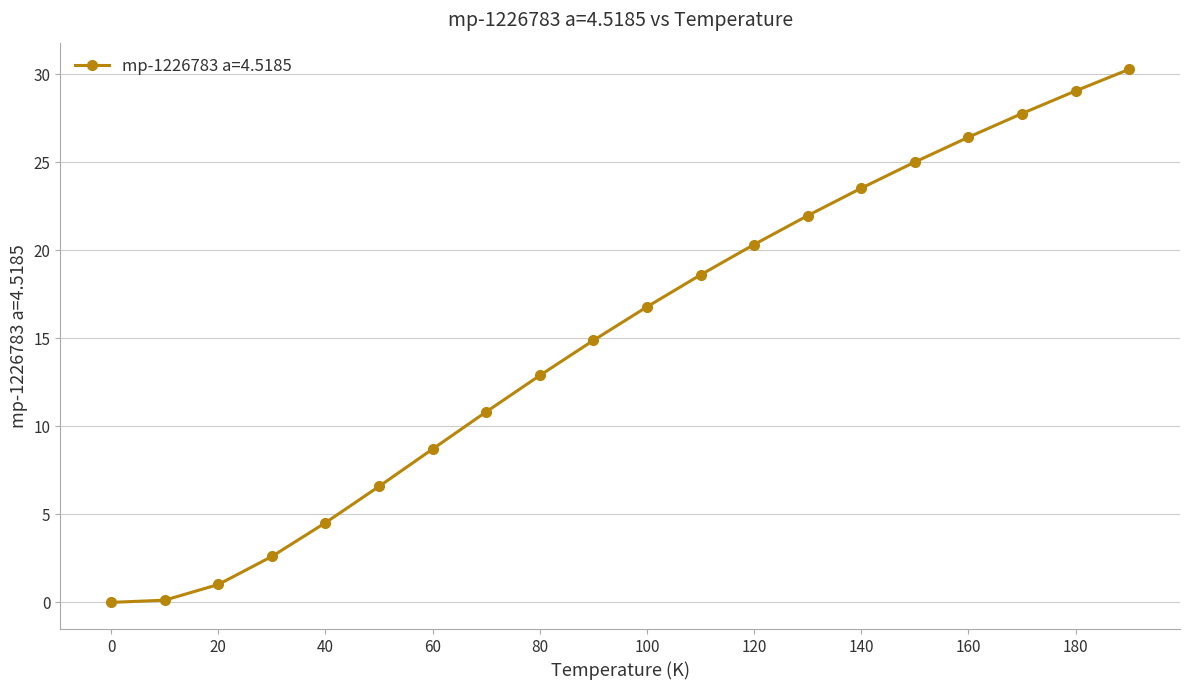

True or false: the data has more than 0 interior local peaks.

False